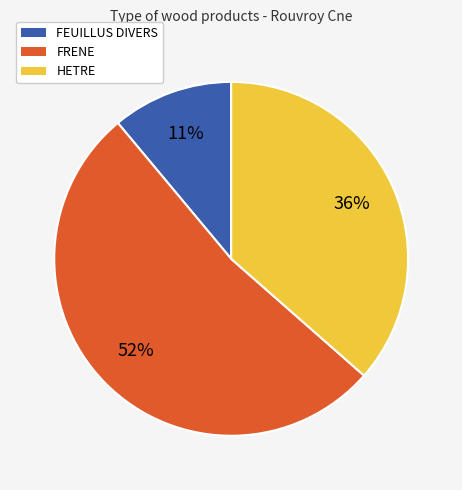

True or false: HETRE accounts for 36% of the total.

True